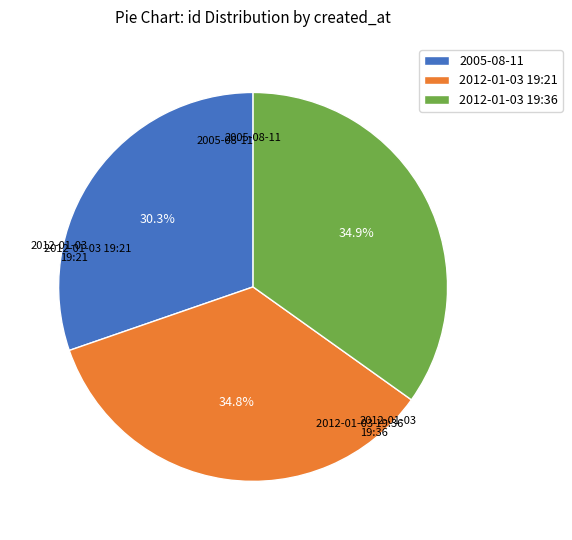

Does 2012-01-03 19:36 account for over 50% of the chart?

No